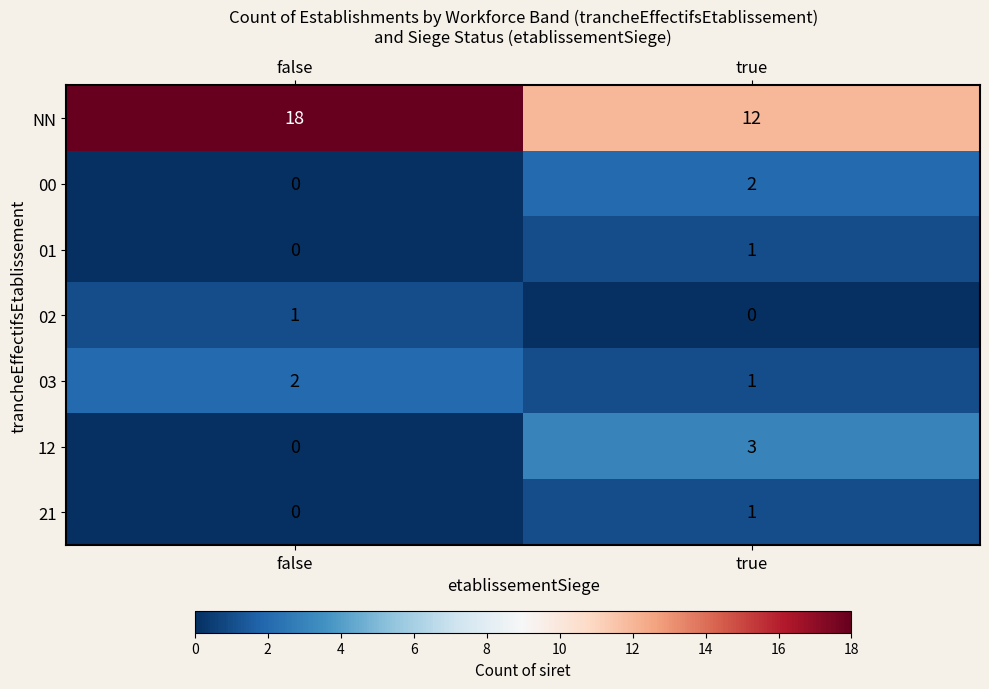

Between false and true, which series saw the biggest shift?

NN